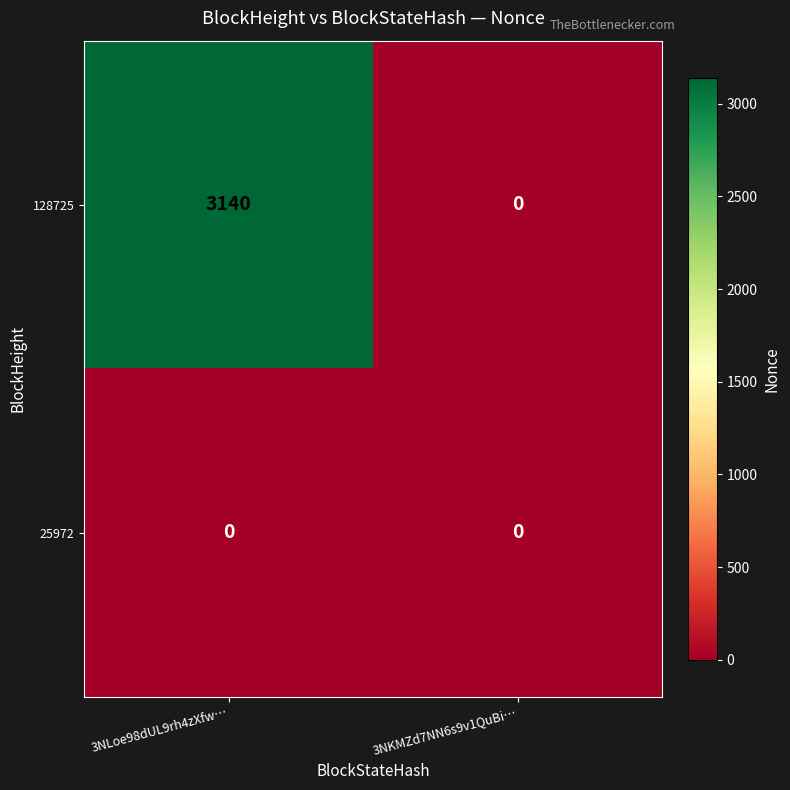

Rank the series by their average value, from lowest to highest.

25972, 128725